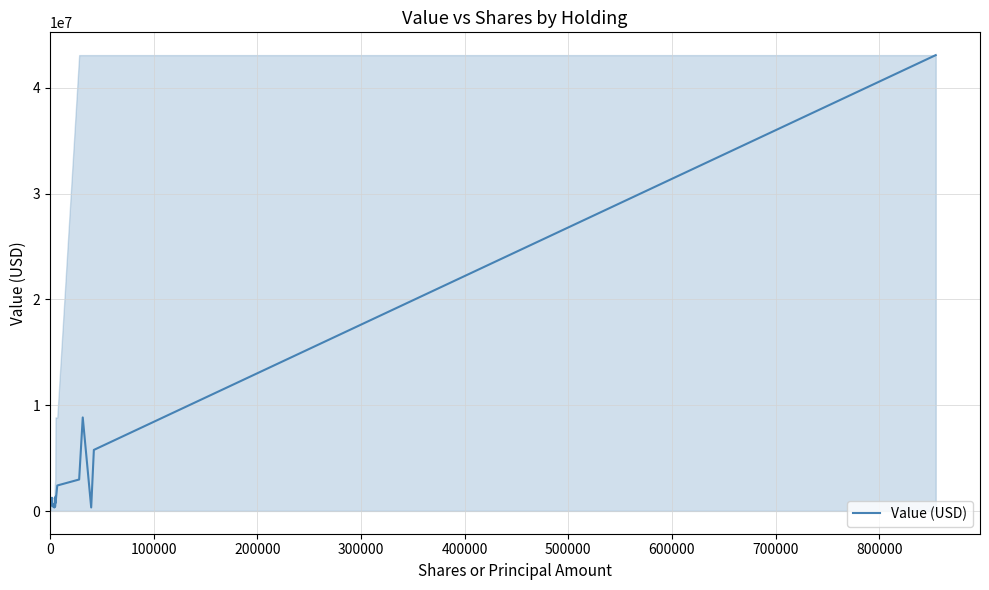

What is the maximum value shown in the chart?

43071000